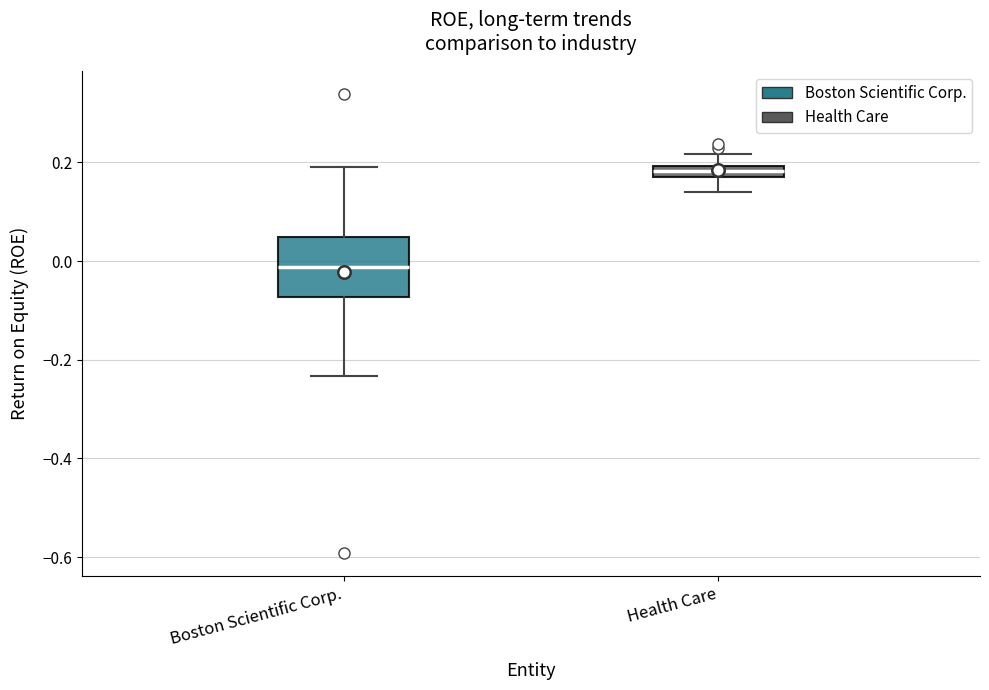

Which box has the highest median line?

Health Care